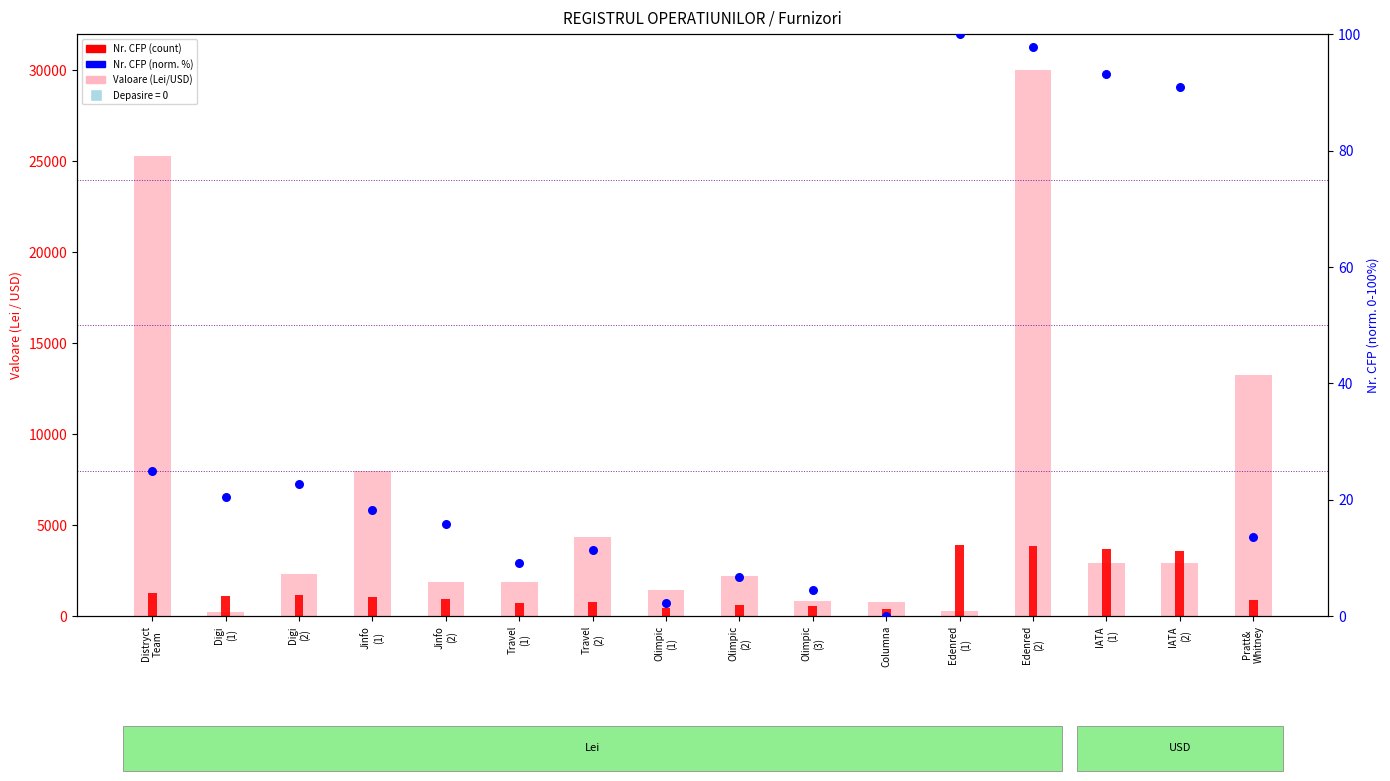

Which series has the largest Y range (max minus min)?

valoare (Lei/USD)